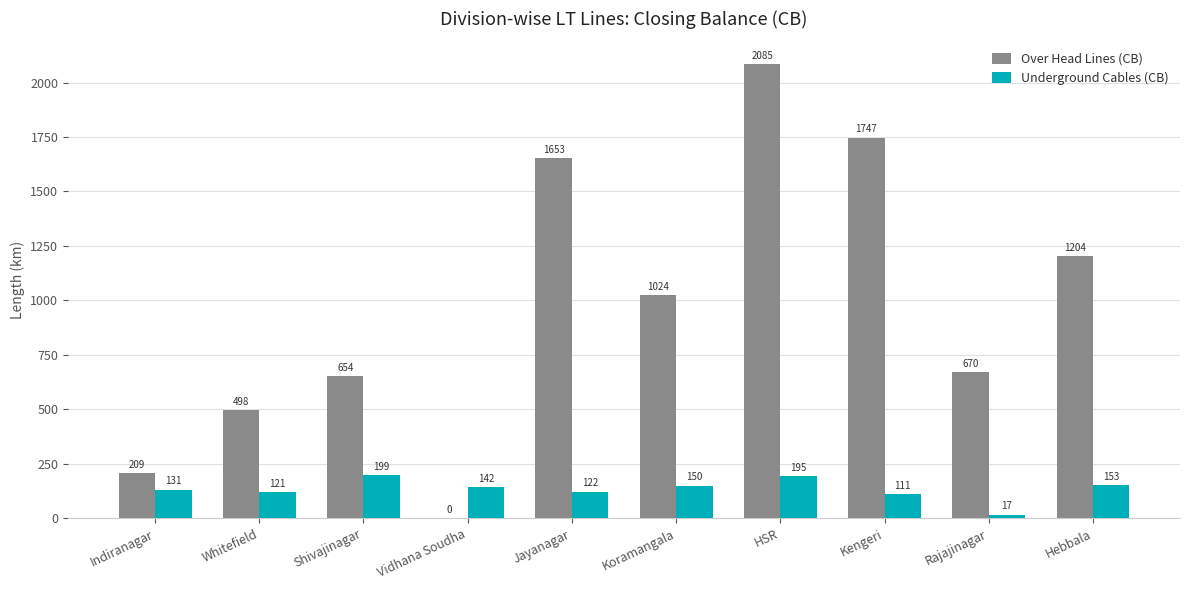

Is it true that Over Head Lines (CB) equals 1023.8 at Koramangala?

True